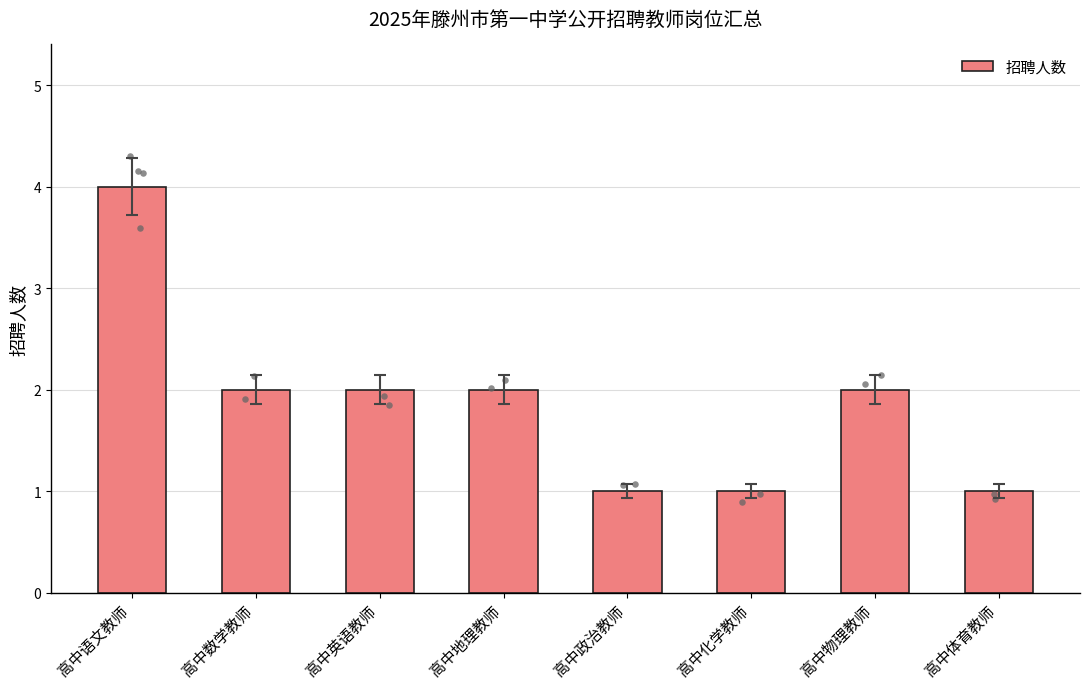

Between 高中化学教师 and 高中英语教师, which is larger?

高中英语教师